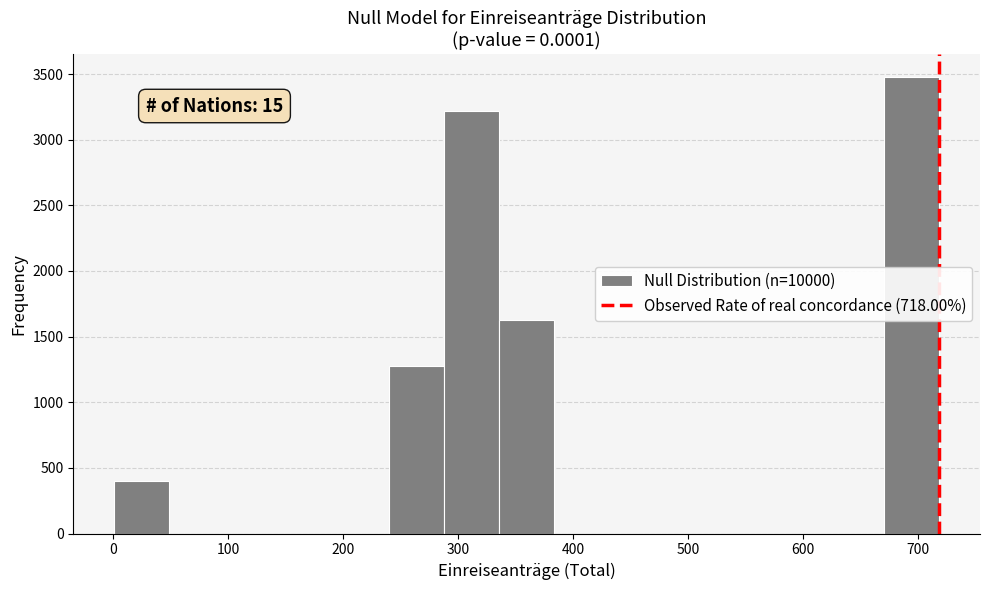

Over which range of the x-axis is the bar tallest?

670 to 720